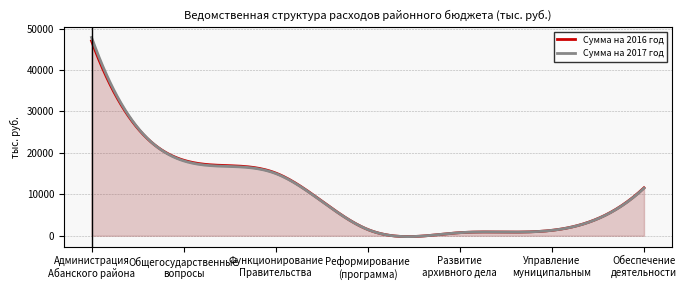

How many lines are shown in the chart?

2